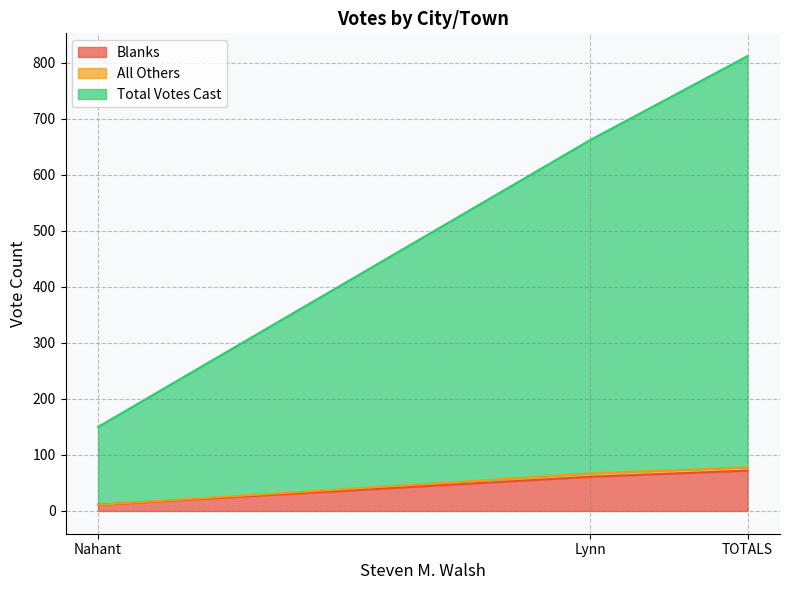

Is it true that Blanks equals 101 at Lynn?

False